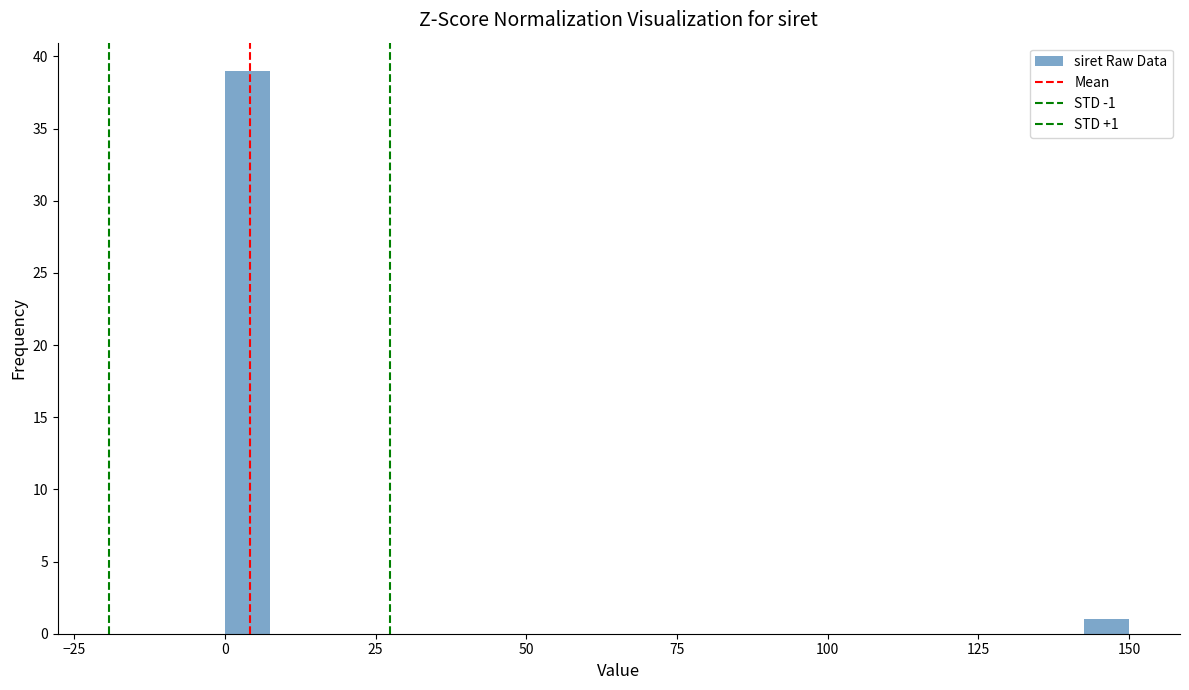

Read against the x-axis, roughly where is the centre of the tallest bar?

5